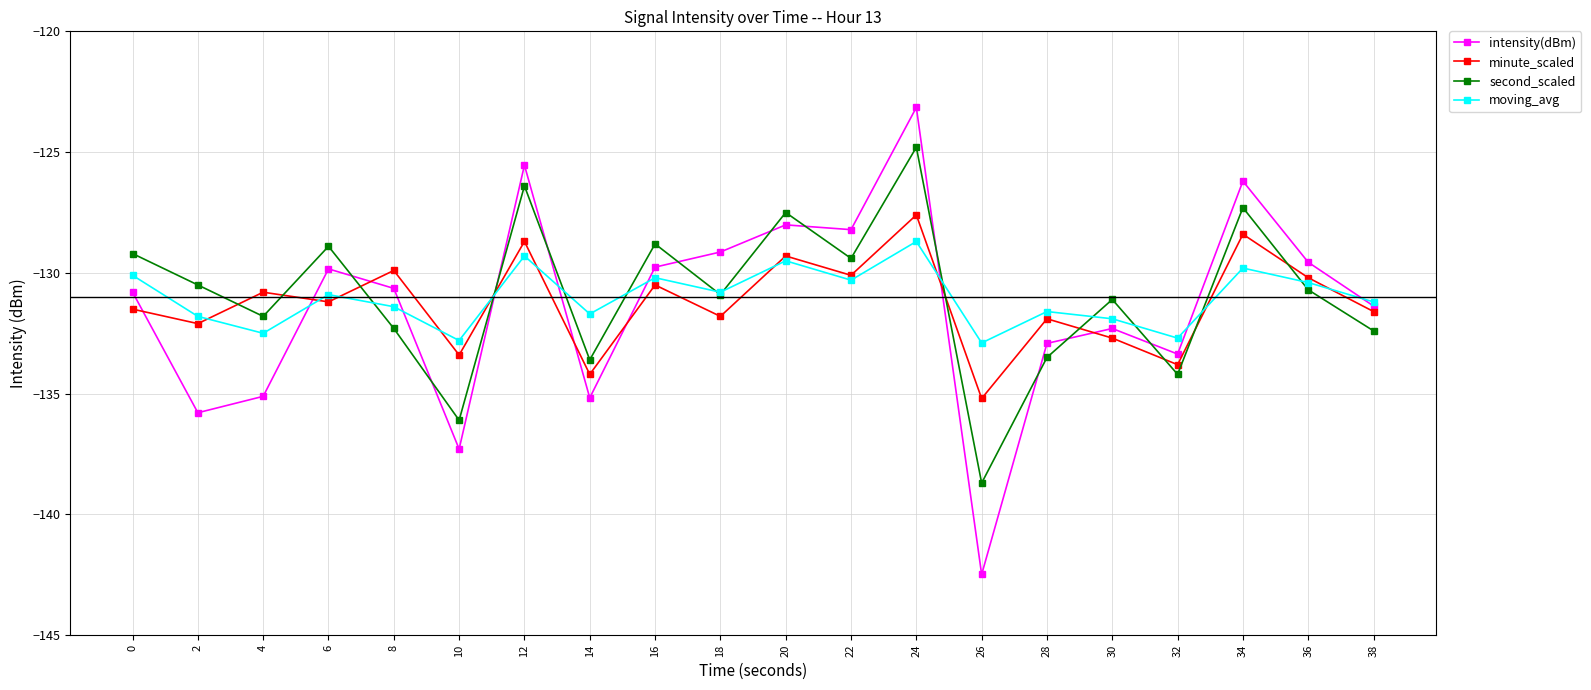

Is the value of moving_avg at 32 greater than the value of minute_scaled at 38?

No